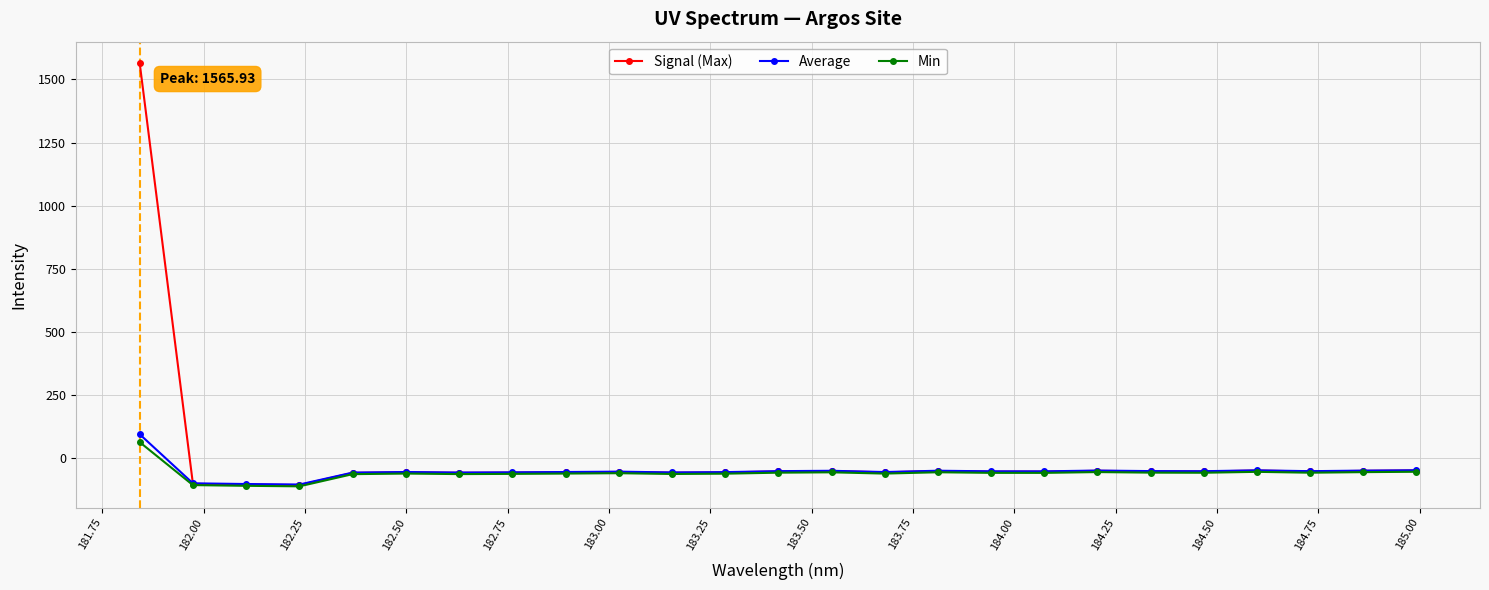

What is the minimum value shown in the chart?

-112.5